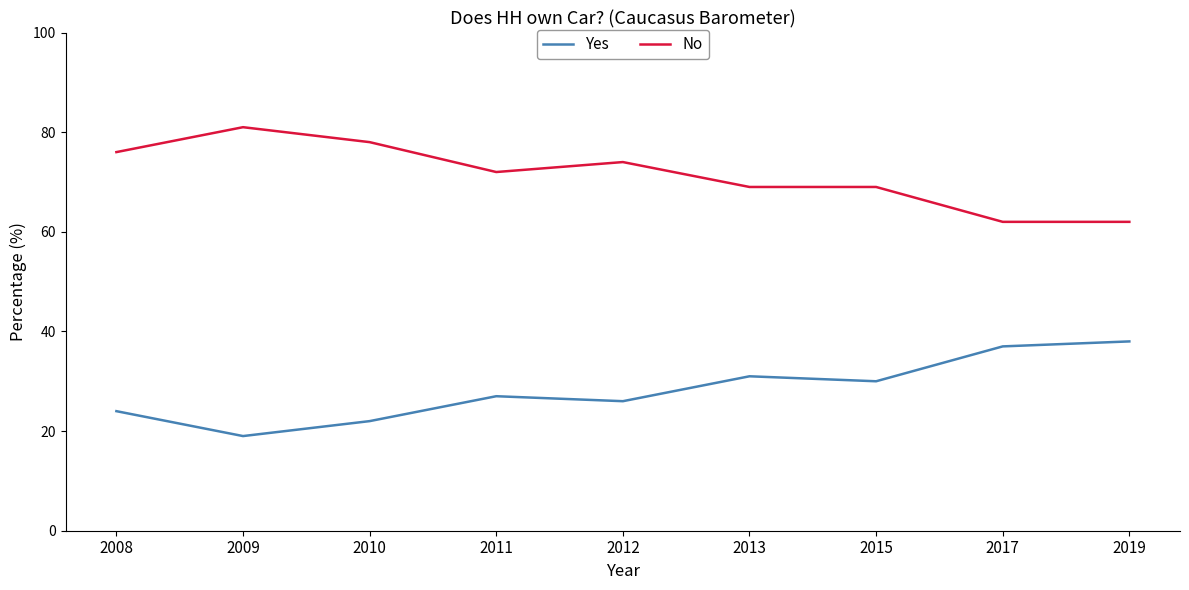

What is the difference between the No values at 2008 and 2019?

14